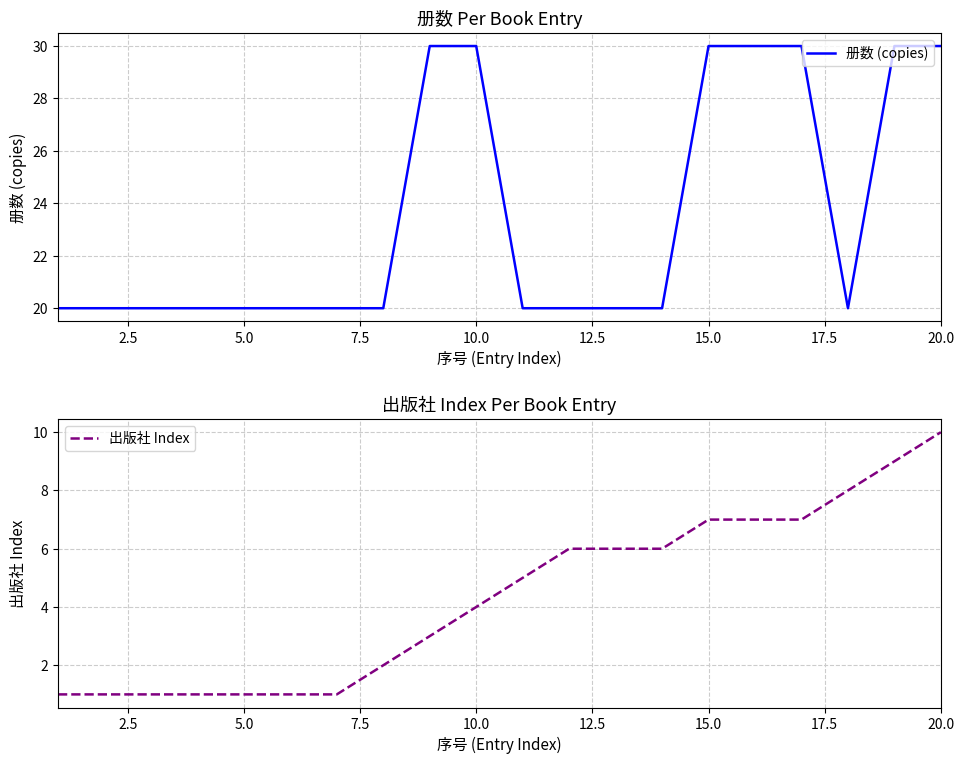

Which series has the largest range (max minus min)?

册数 (copies)